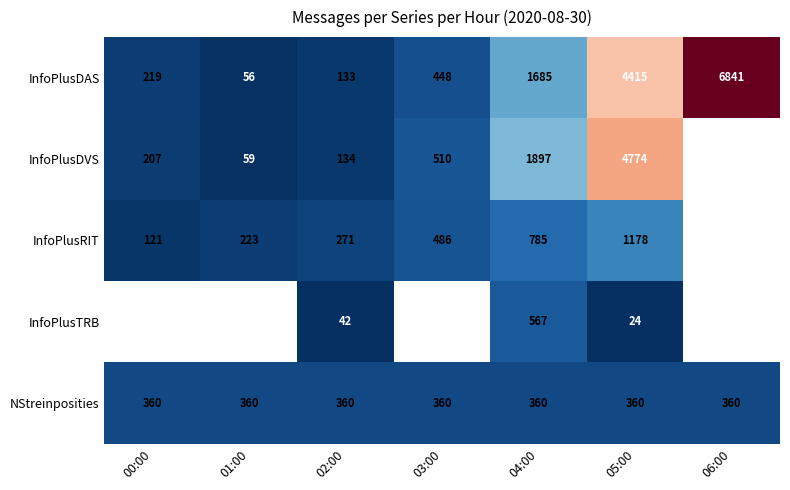

What is the total value across all series at 02:00?

940